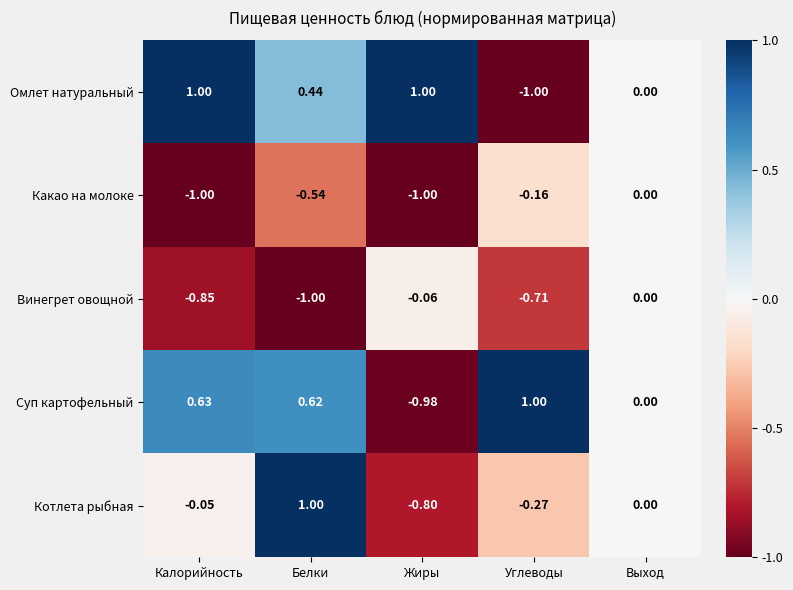

How many series are shown in this chart?

5